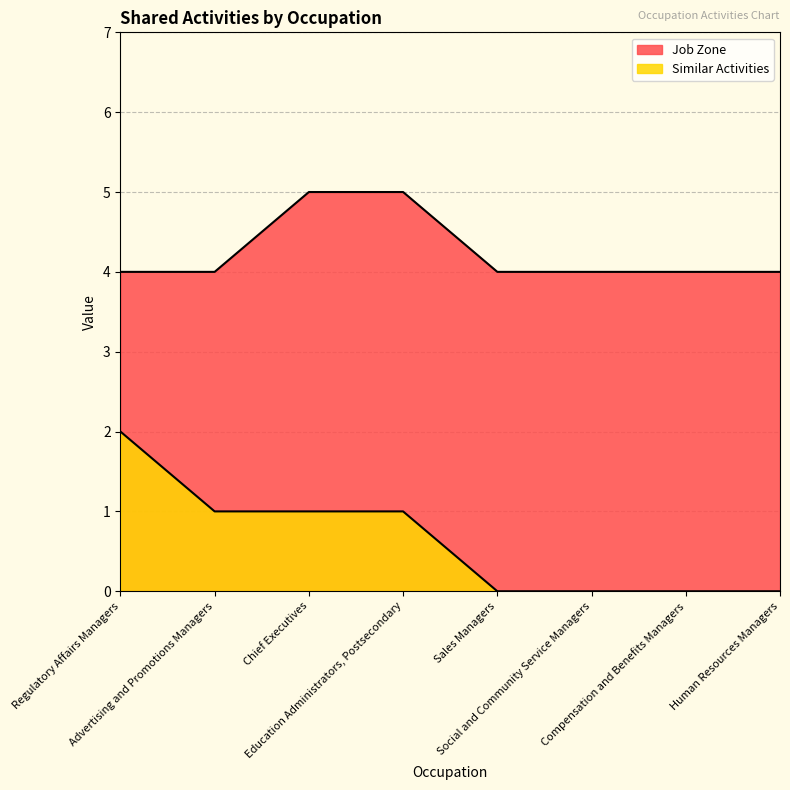

True or false: Similar Activities and Job Zone intersect in this chart.

False